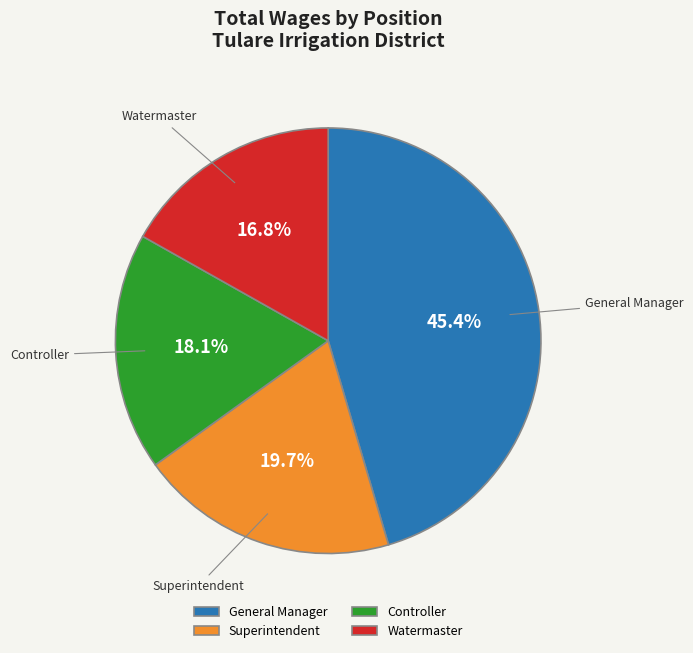

What is the smallest slice in the pie chart?

Watermaster